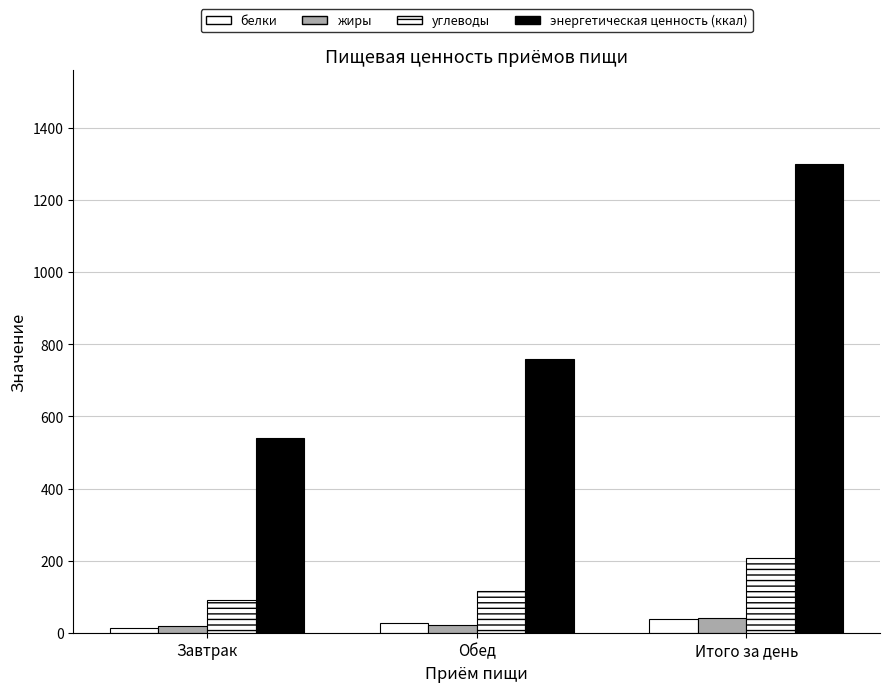

The углеводы series shows 48.4 at Итого за день. True or false?

False